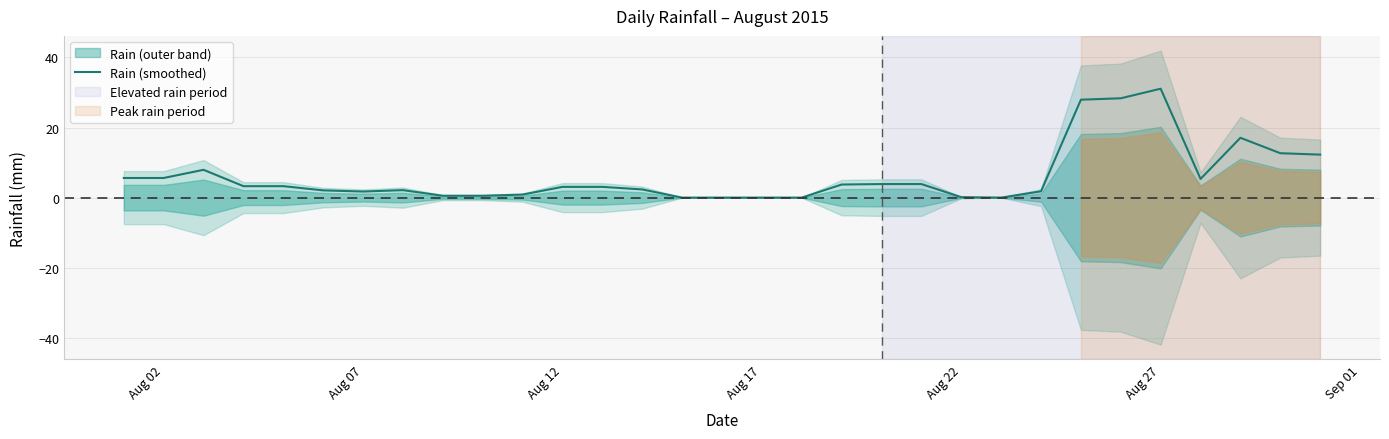

How many categories are shown in the chart?

31